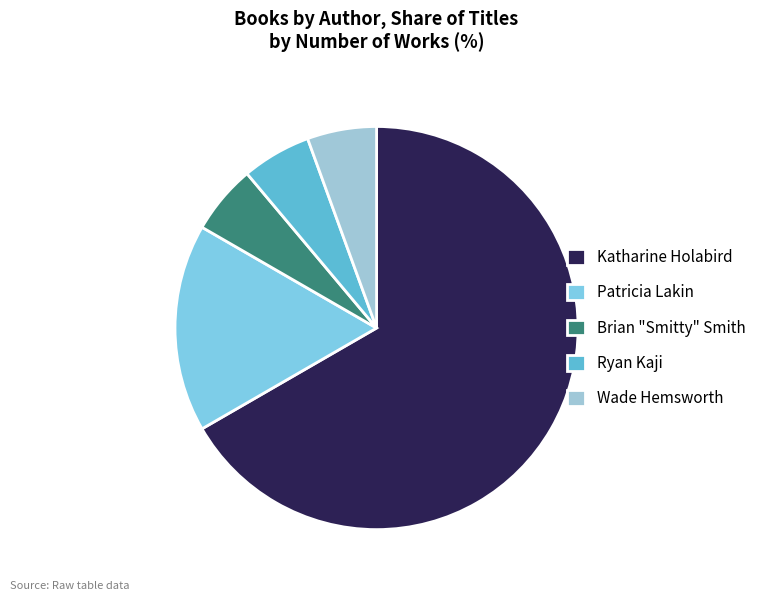

What percentage is NOT represented by Ryan Kaji?

94.4%